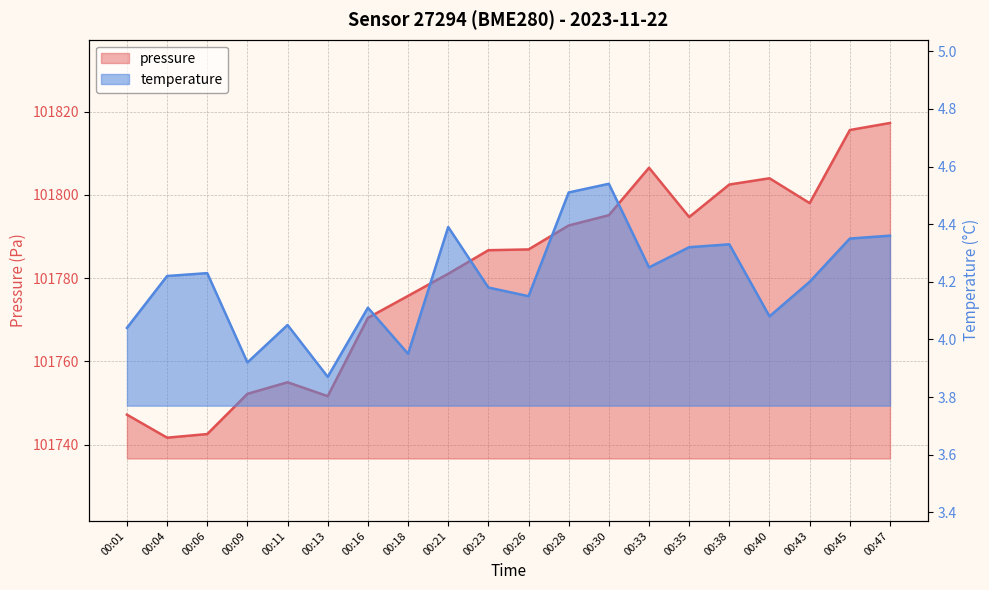

Is the value of temperature at 00:01 greater than the value of pressure at 00:23?

No